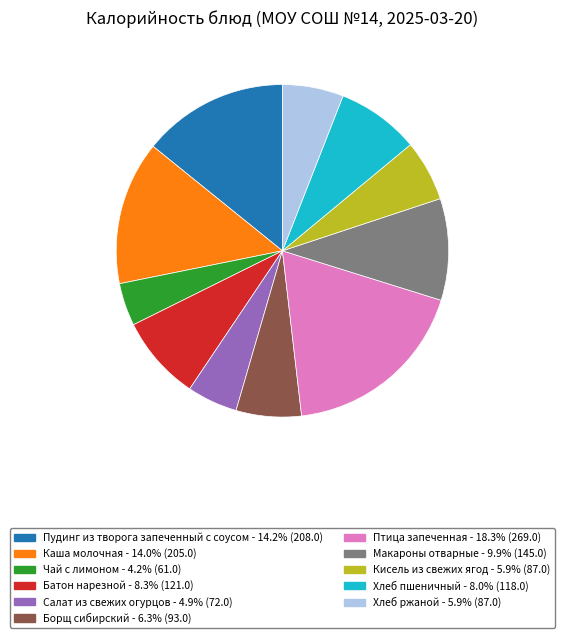

What is the largest slice in the pie chart?

Птица запеченная